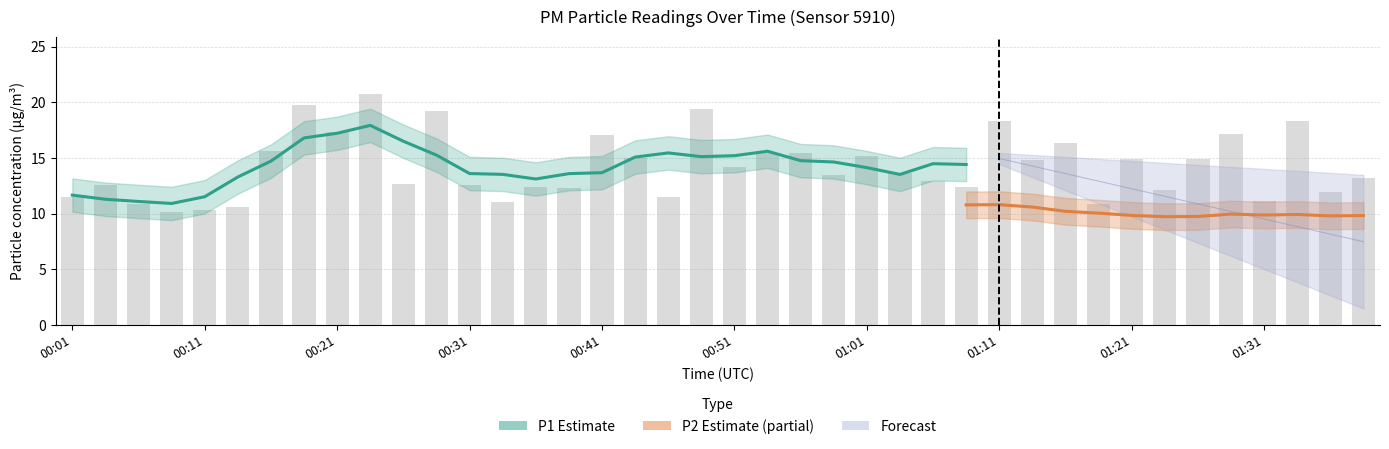

What is the difference between the maximum and second lowest values?

10.4